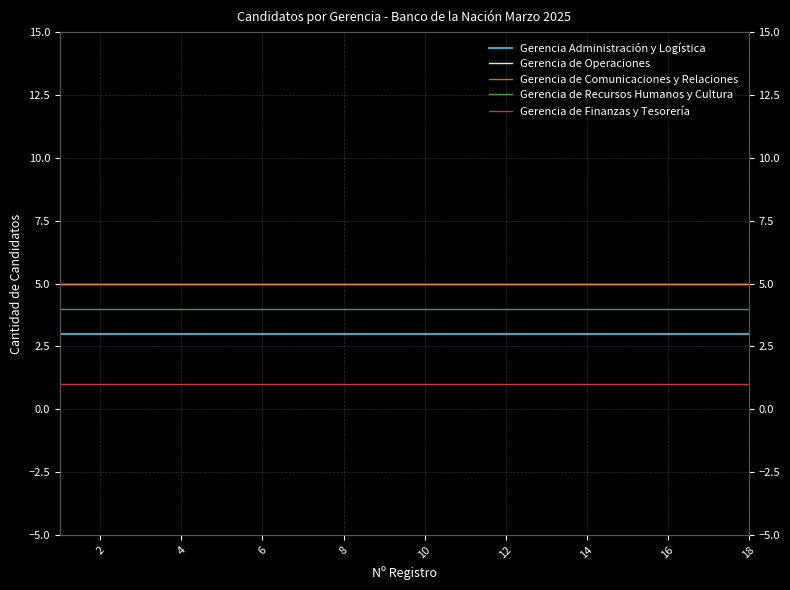

The value of Gerencia de Comunicaciones y Relaciones at 0 is 8. True or false?

False